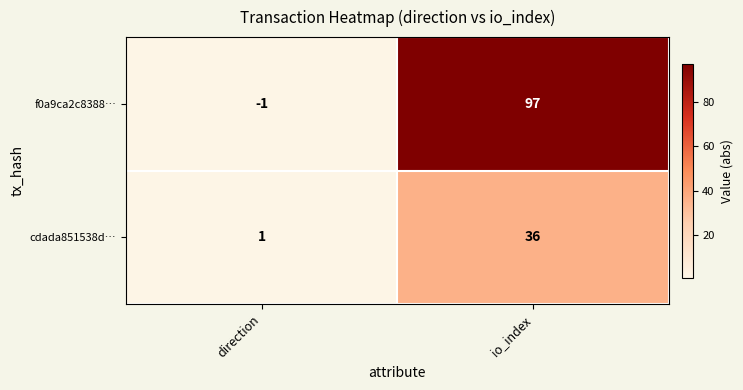

What is the average value of the f0a9ca2c8388… series?

48